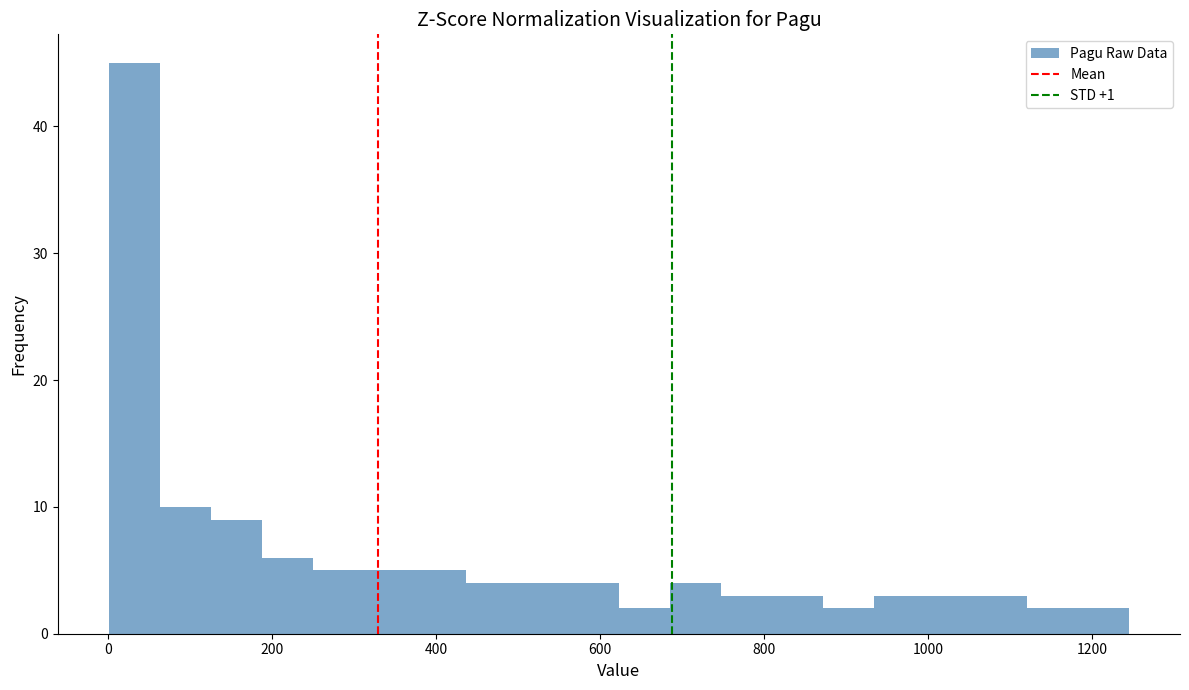

Read against the x-axis, roughly where is the centre of the tallest bar?

40